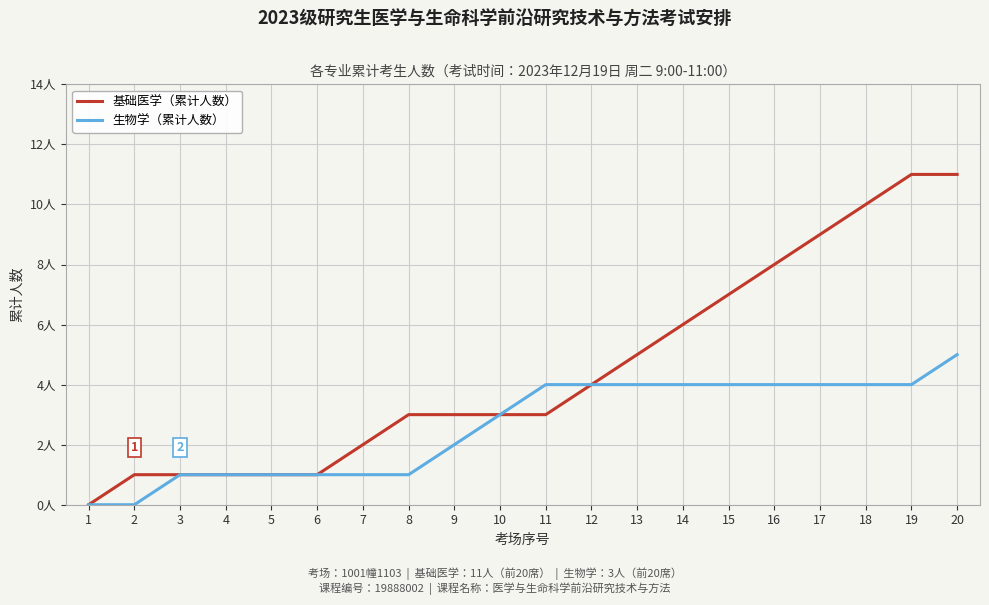

Is this an area chart (filled region under the line)?

No